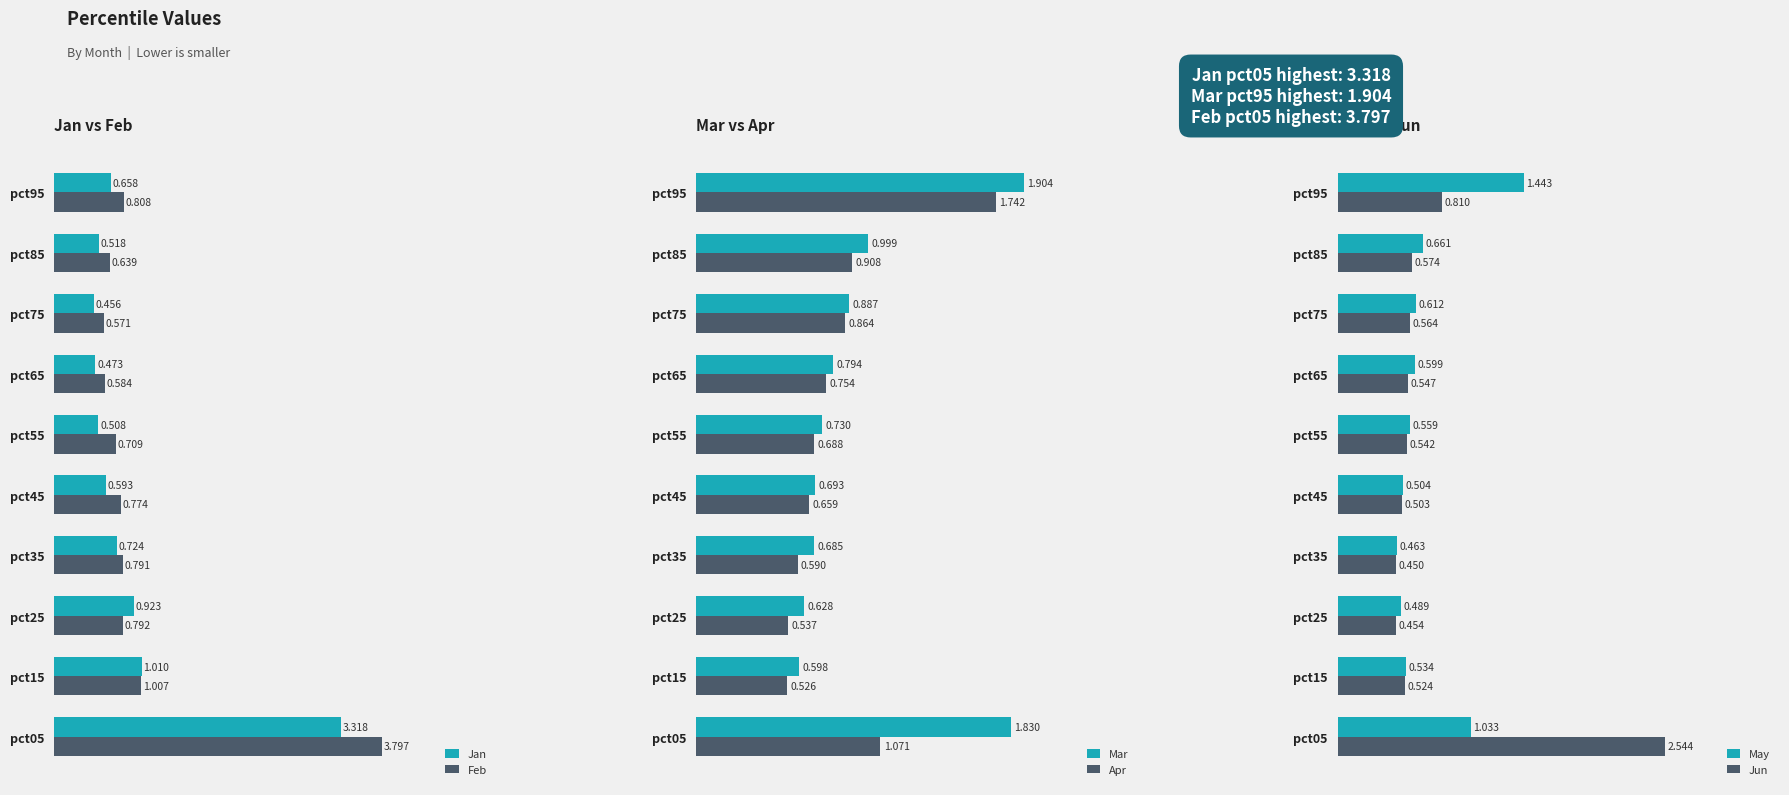

What are all the series names shown in the legend?

Jan, Feb, Mar, Apr, May, Jun